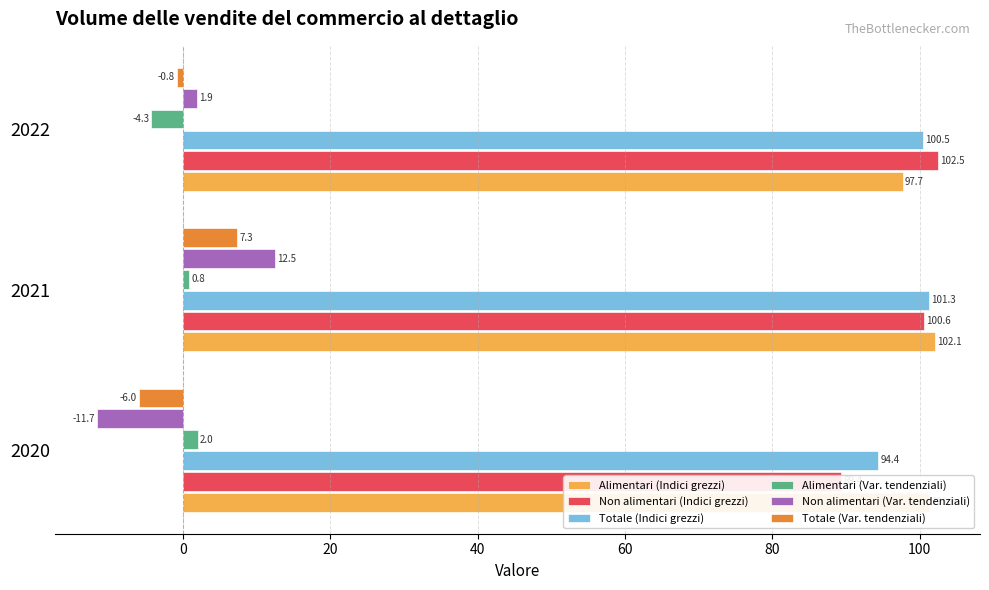

Which series changed the most between 2020 and 2022?

Non alimentari (Var. tendenziali)